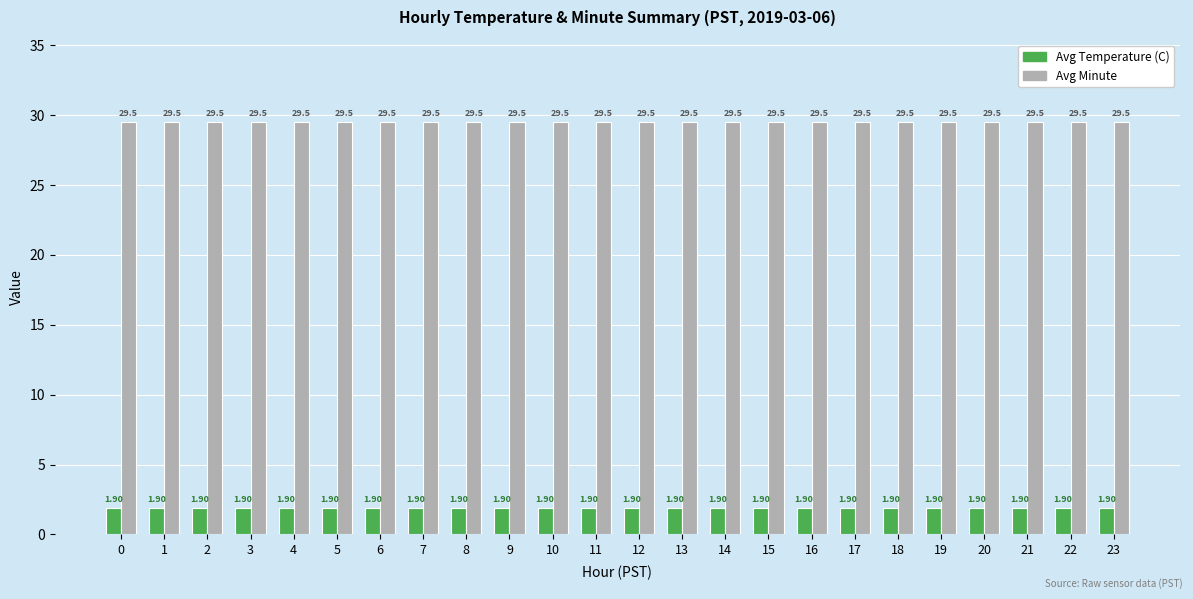

Are the bars grouped side by side (vs. stacked)?

Yes